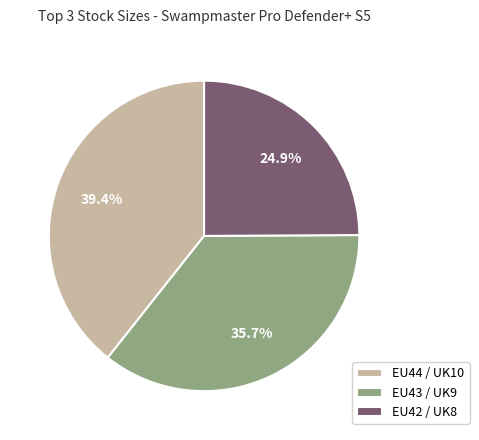

How many segments does this pie chart have?

3